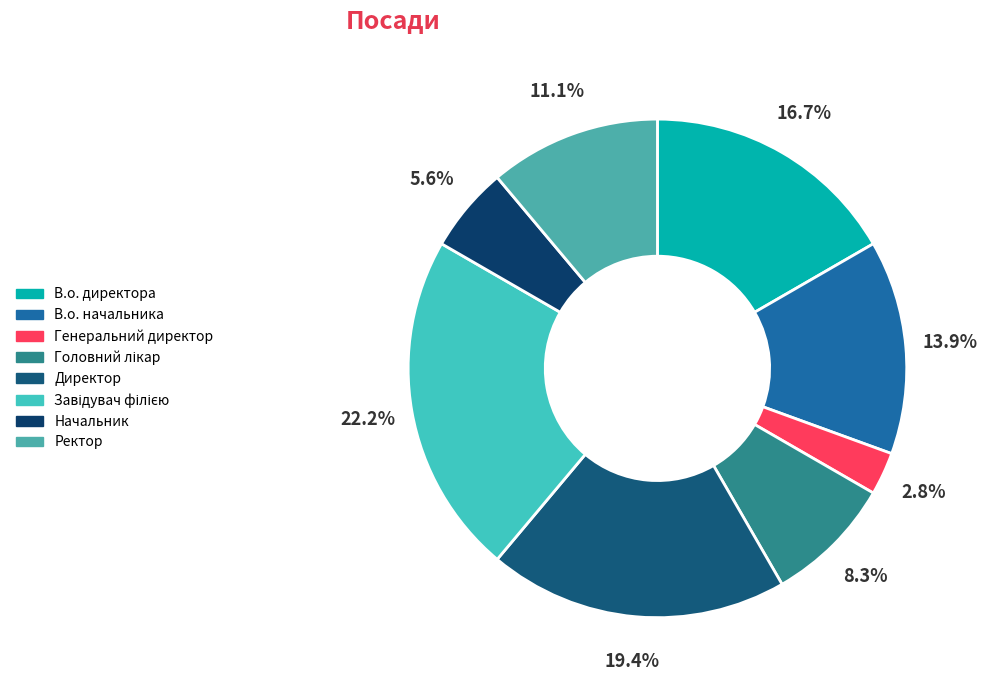

How much of the chart is everything except В.о. директора?

83.3%